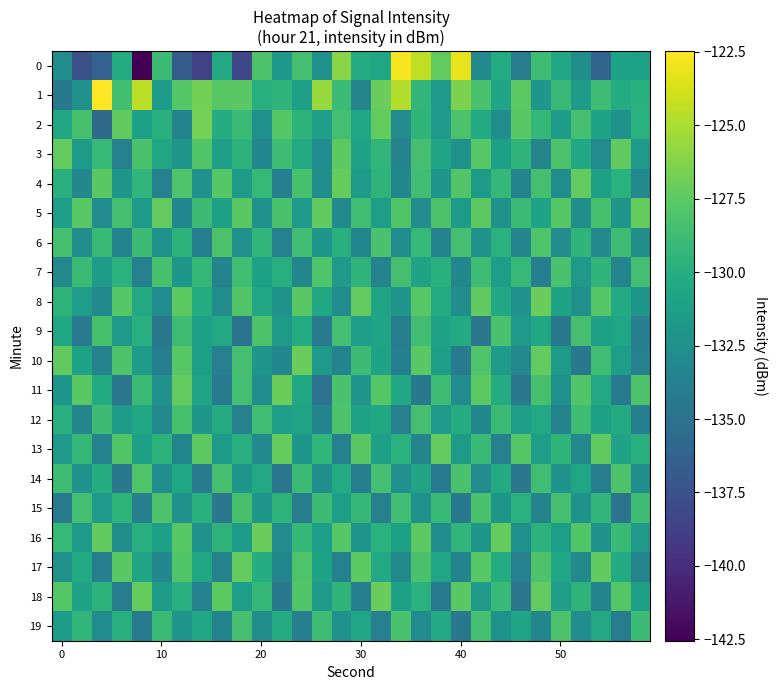

What is the greatest value displayed?

-122.5